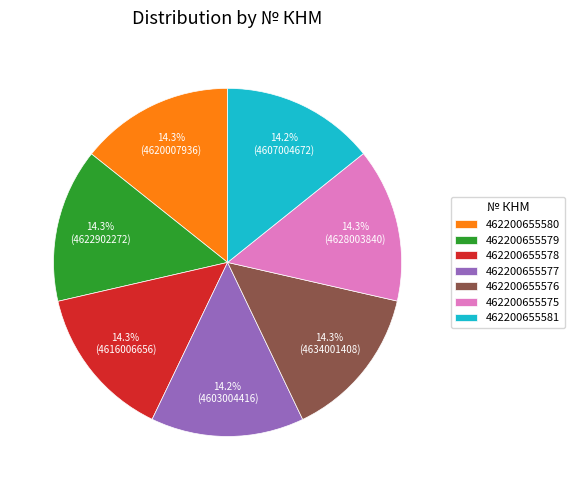

Is there a majority slice in this chart?

No